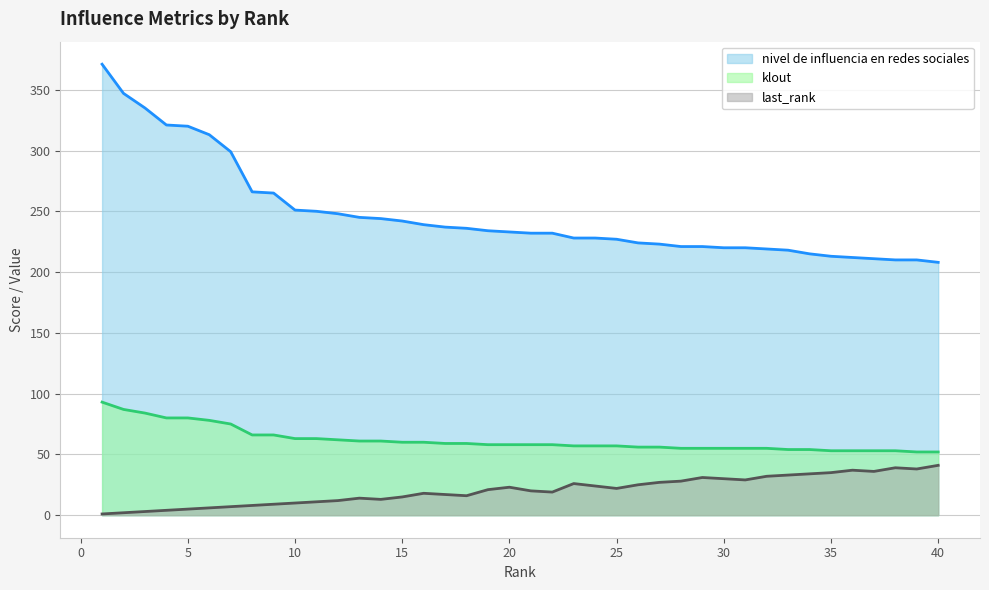

Rank the series by their average value, from highest to lowest.

nivel de influencia en redes sociales, klout, last_rank